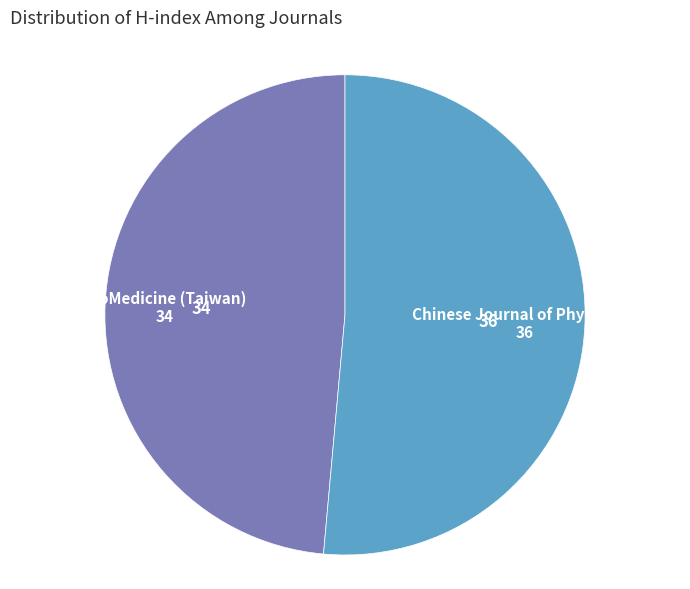

Is the sum of BioMedicine (Taiwan) and Chinese Journal of Physiology greater than half?

Yes